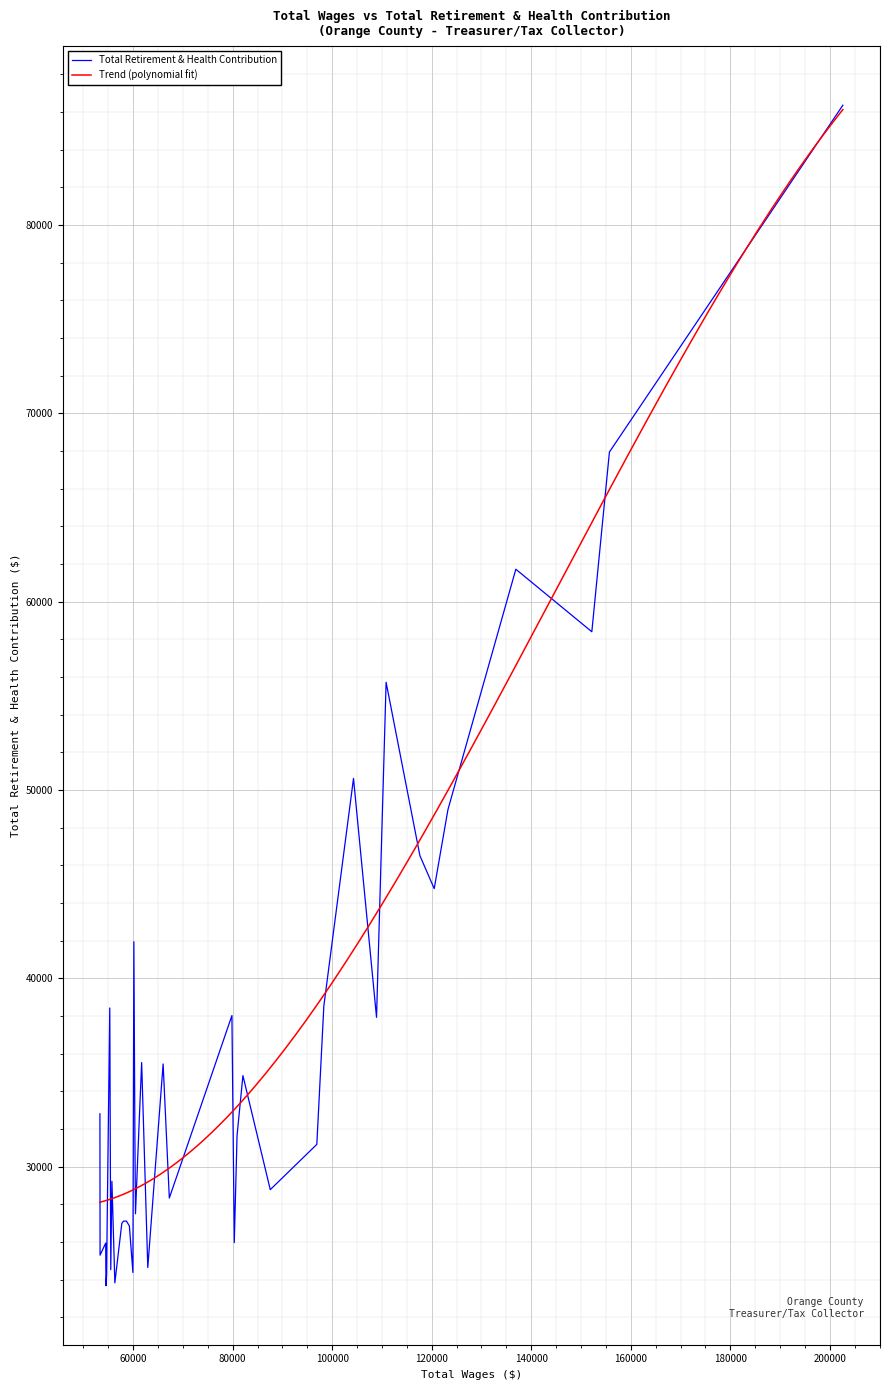

What is the sum of all values?

1452275